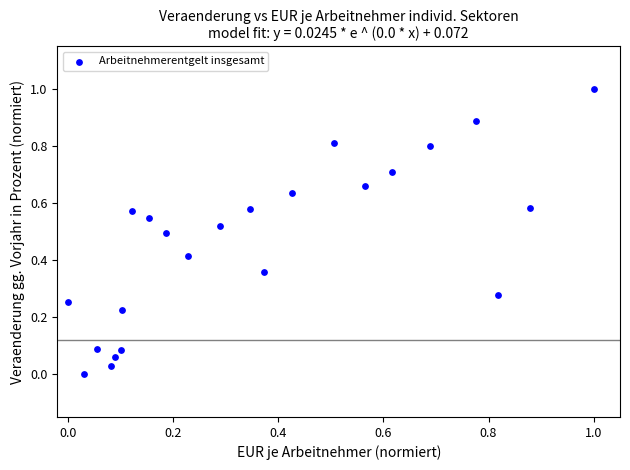

What is the range of Y values (max minus min)?

1.0